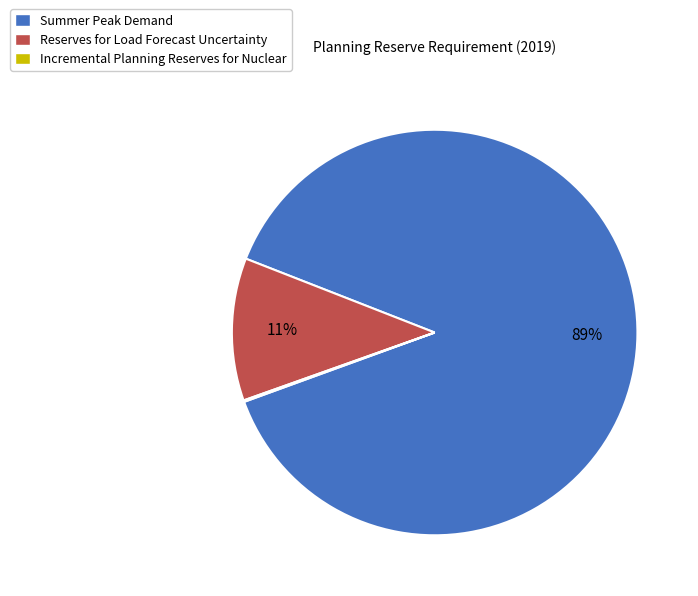

To the nearest percent, what is the average slice percentage?

33%